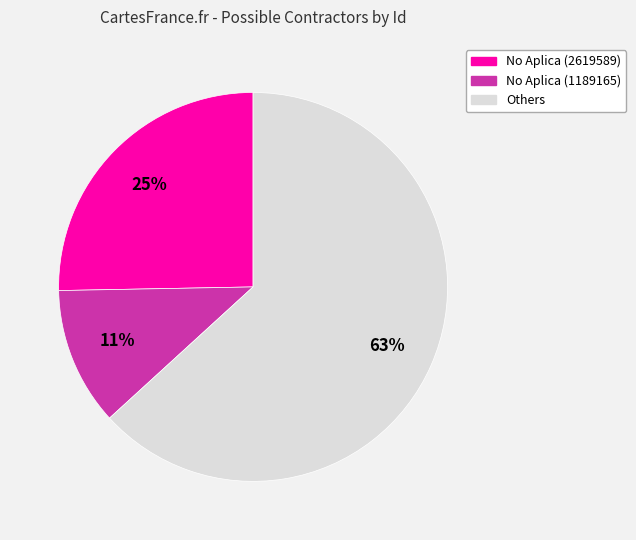

Which has a higher value, No Aplica (2619589) or No Aplica (1189165)?

No Aplica (2619589)